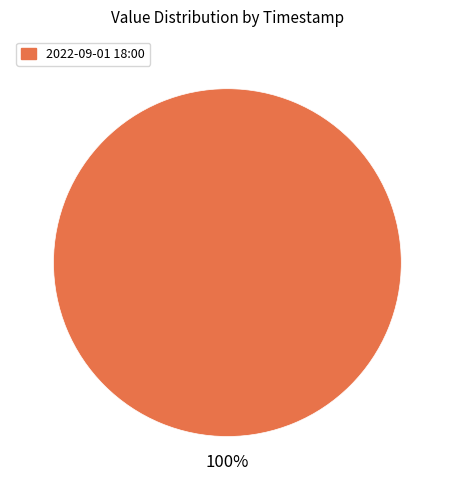

Rank the categories by value from highest to lowest.

2022-09-01 18:00